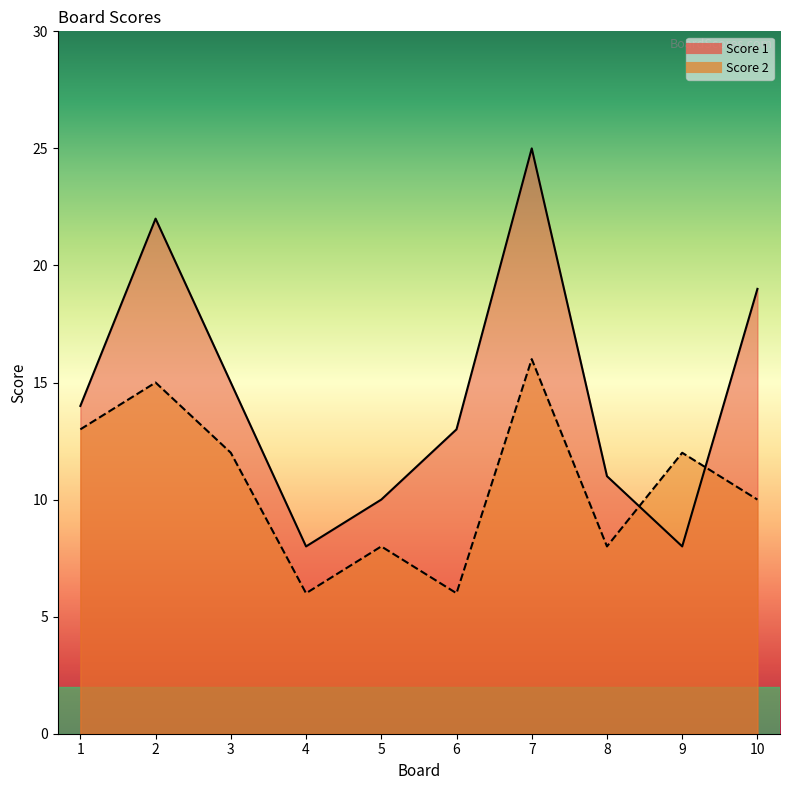

Which series has the largest total across all categories?

Score 1